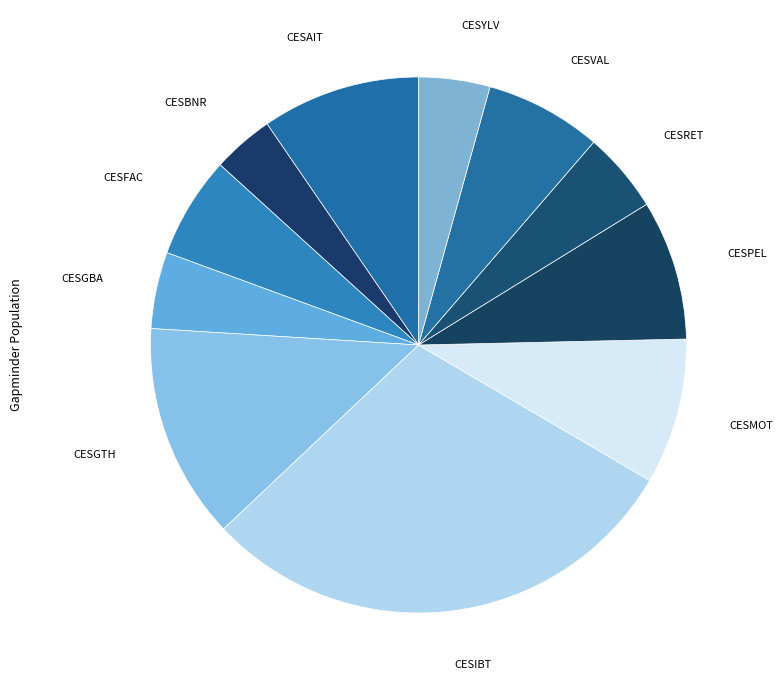

Count the number of slices in the pie.

11